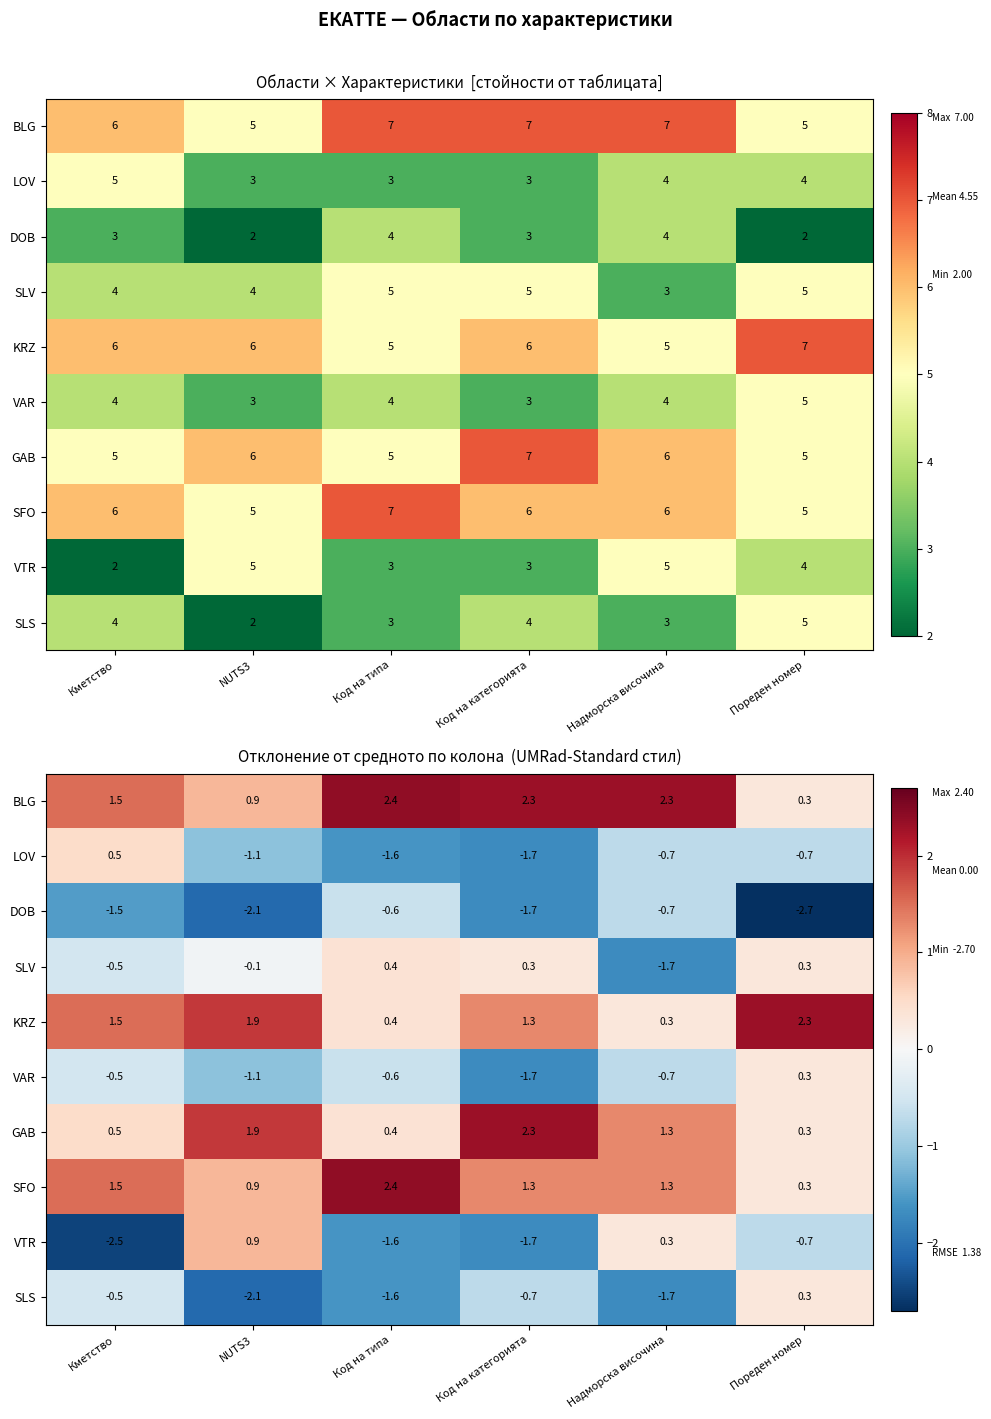

Is it true that SLV equals -0.5 at Кметство?

True